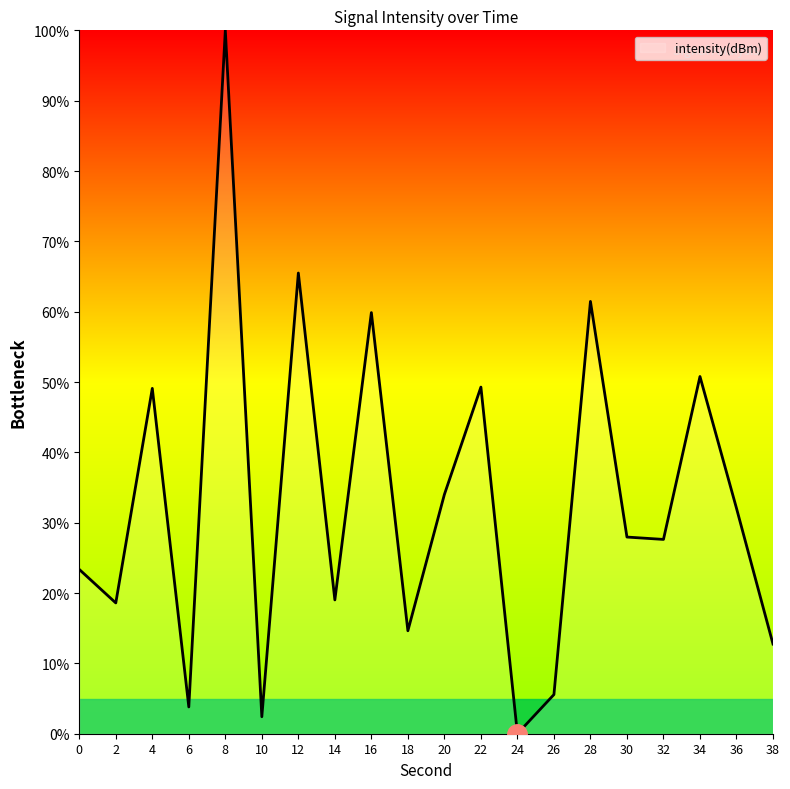

How many interior local peaks (higher than both neighbors) does the data have?

7